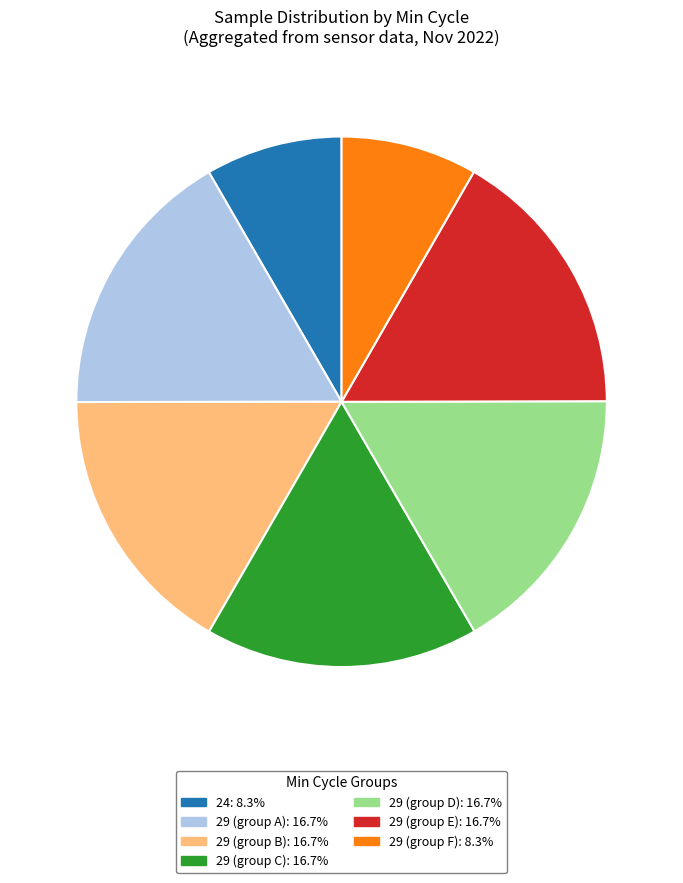

Is there any slice that represents more than half of the pie?

No